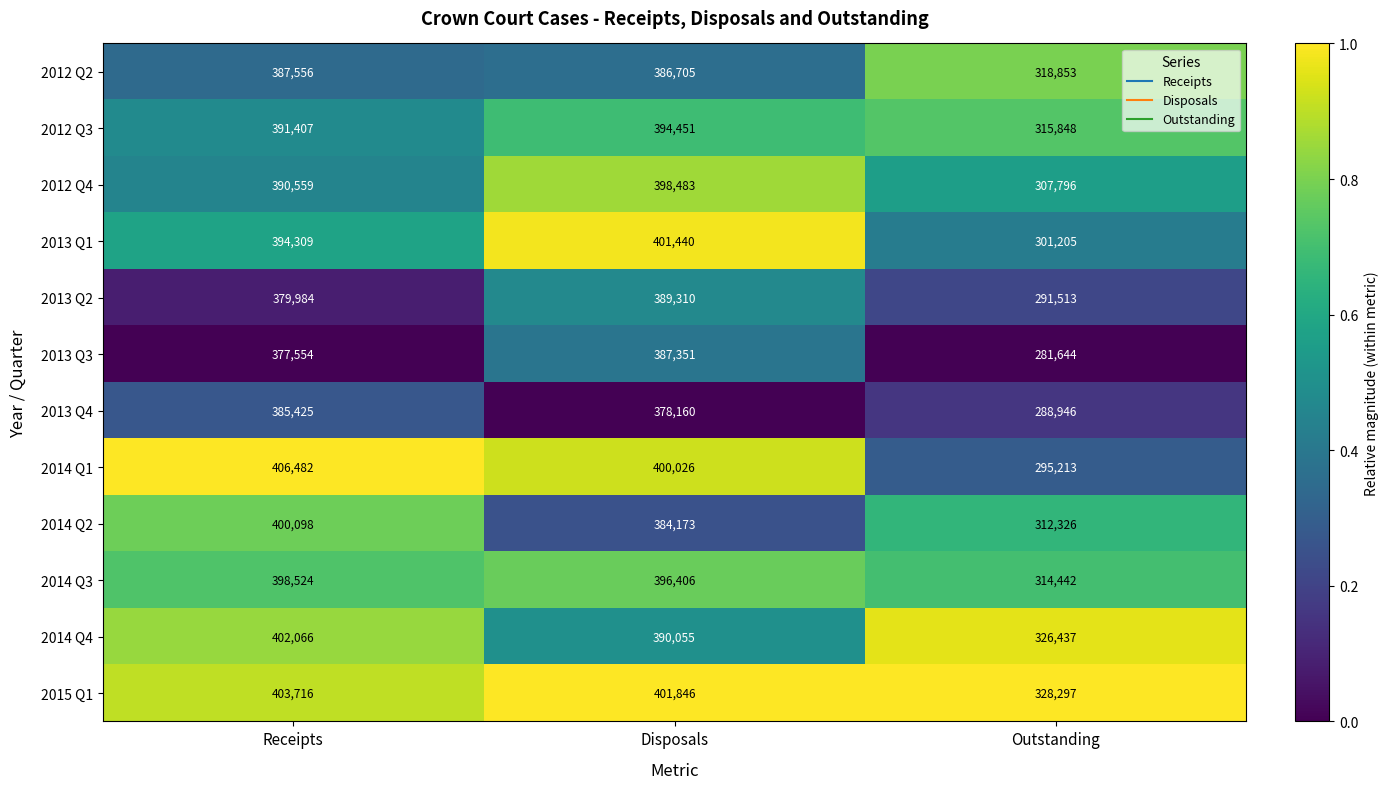

The value of 2013 Q4 at Disposals is 378160. True or false?

True